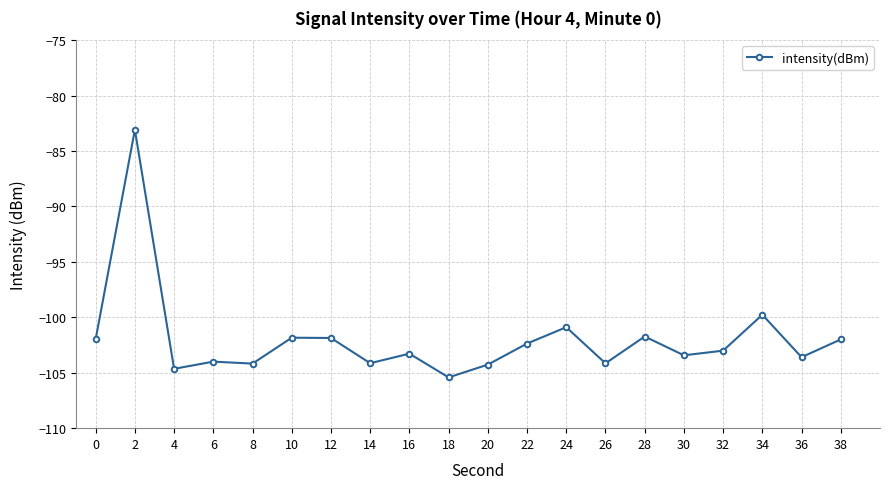

What is the difference between the maximum and minimum values?

22.3